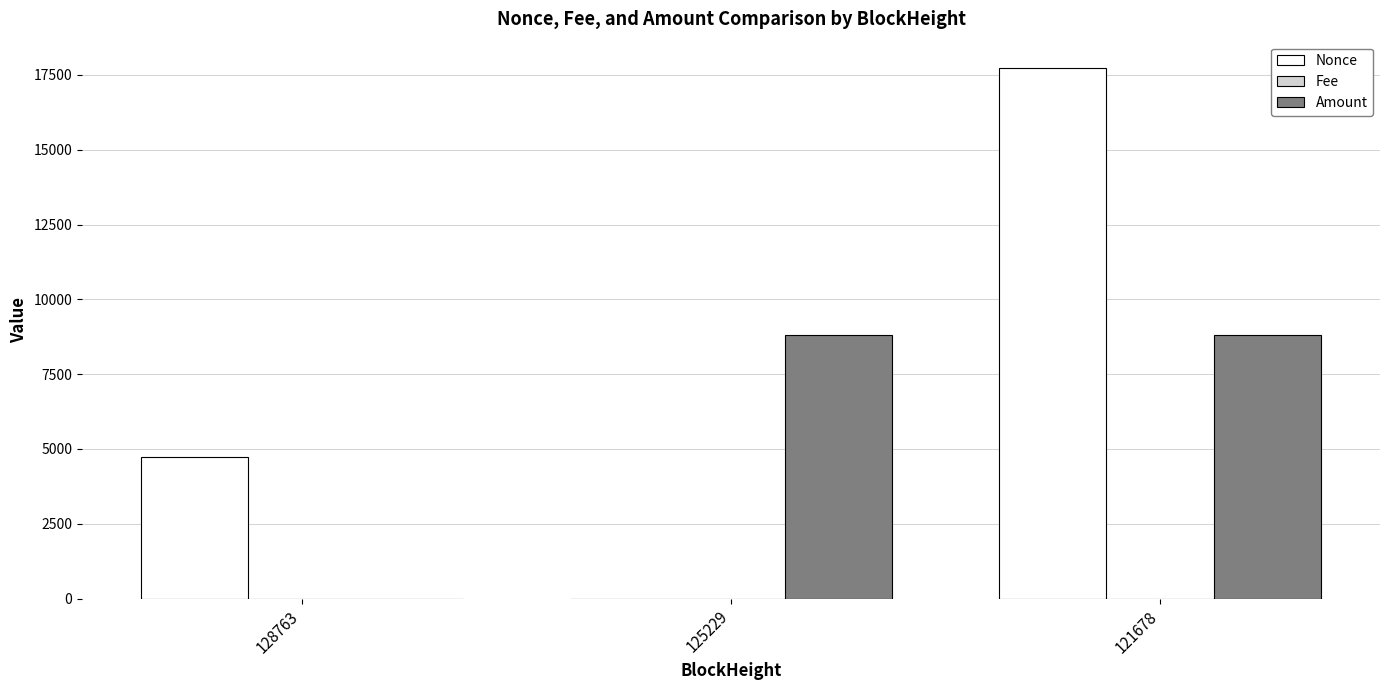

Which series has the largest total across all categories?

Nonce